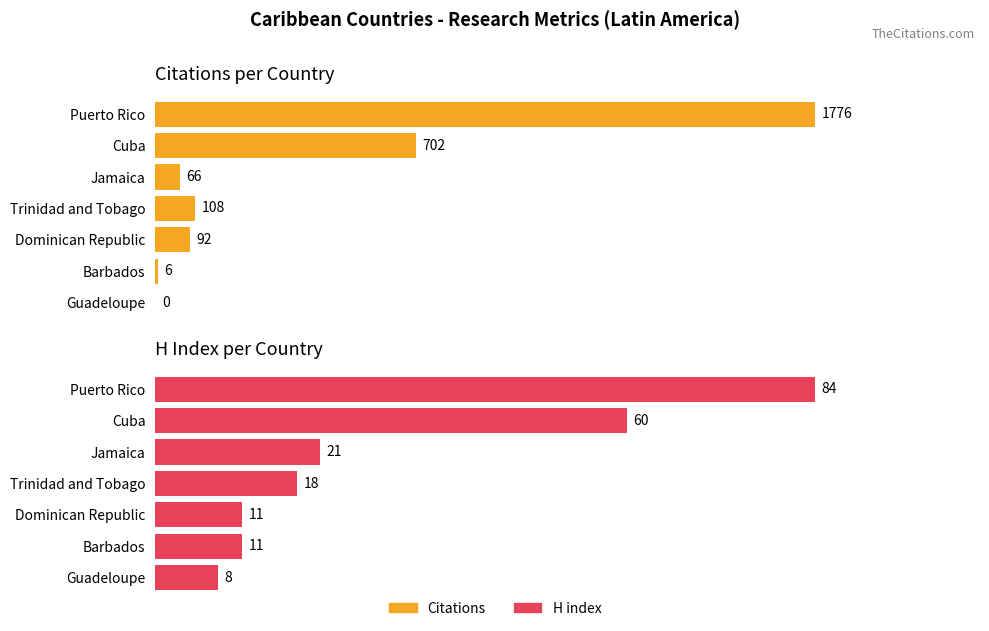

Which category has the highest value in the Citations series?

Puerto Rico